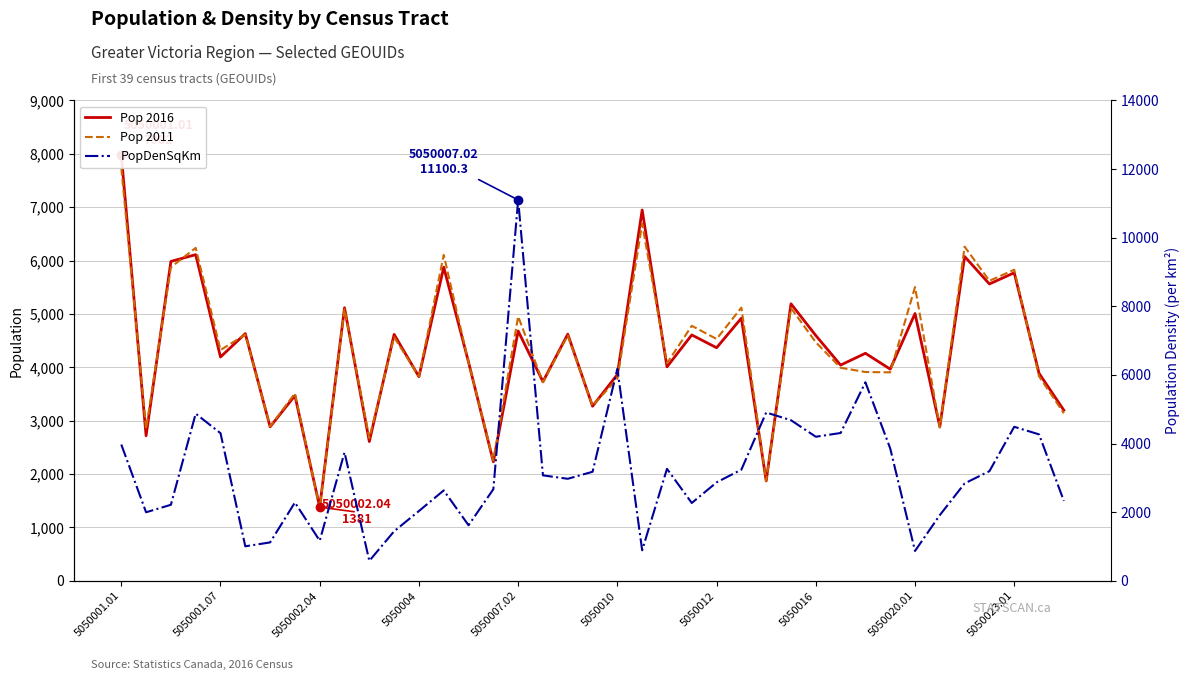

The Pop 2016 series shows 2035.4 at 21. True or false?

False